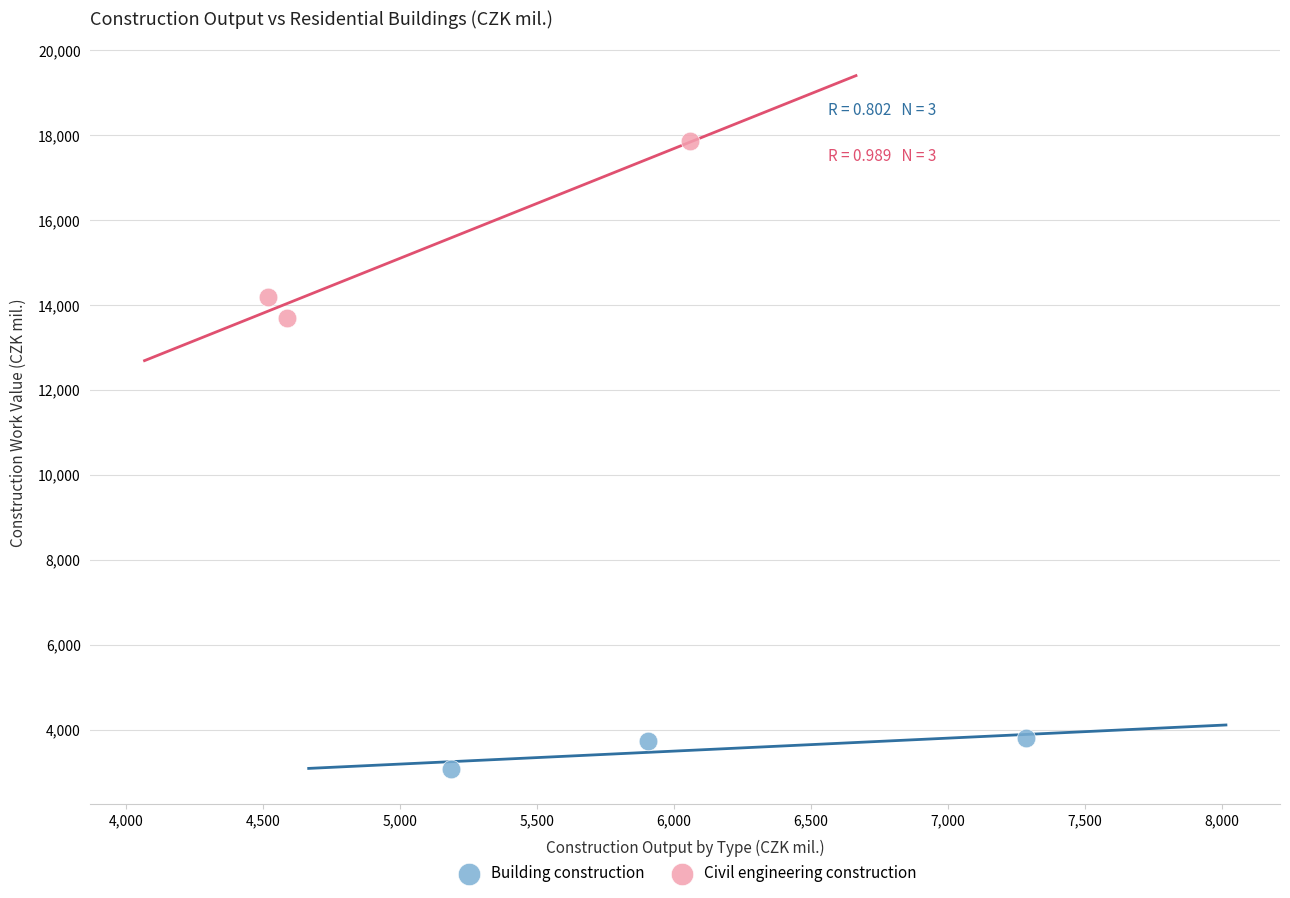

Which series reaches the minimum Y coordinate?

Building construction